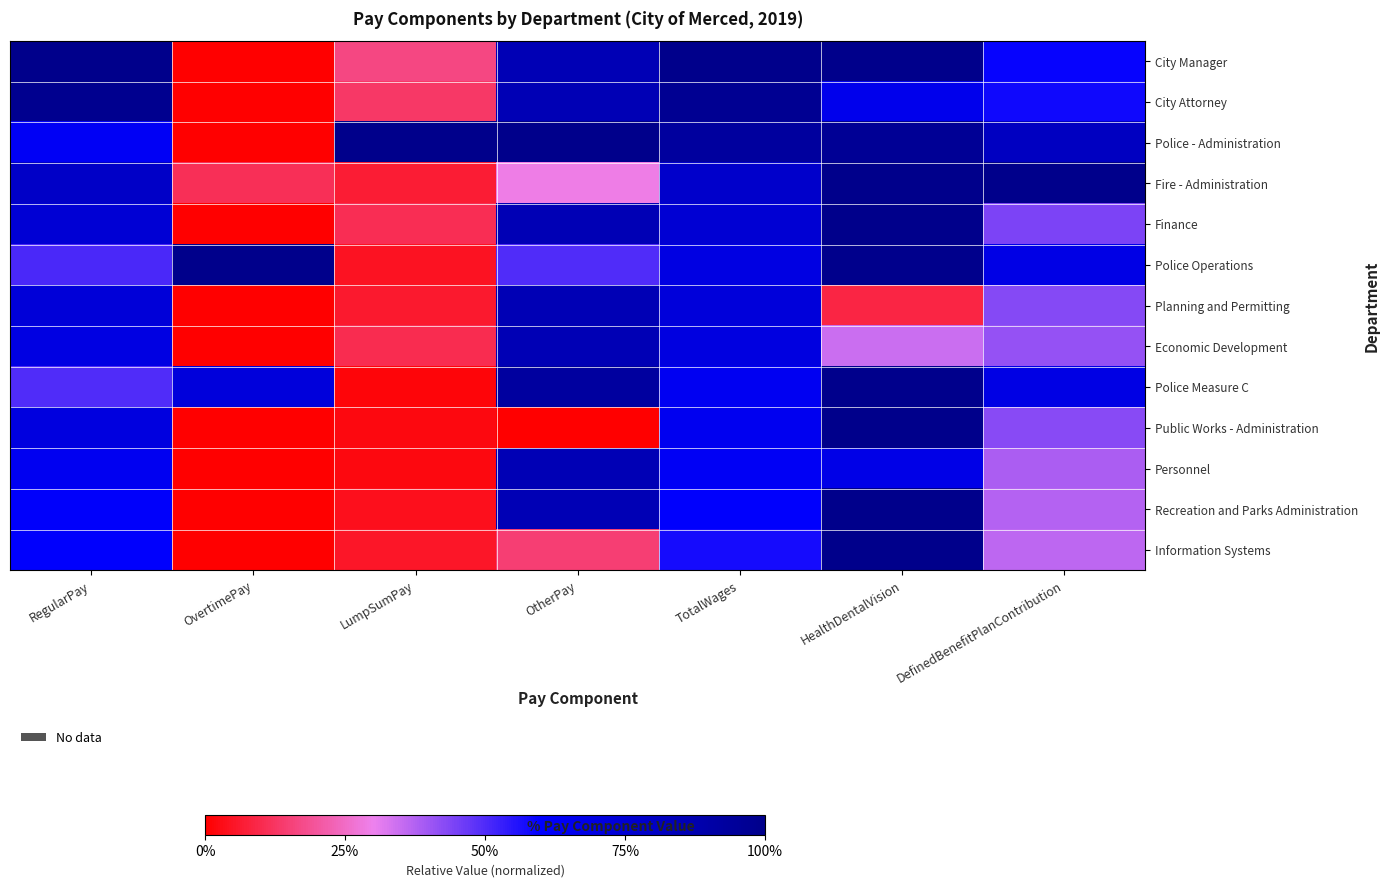

Reading left to right, what are all the values shown in this chart?

City Manager: RegularPay=1.0	OvertimePay=0.0	LumpSumPay=0.2	OtherPay=0.9	TotalWages=1.0	HealthDentalVision=1.0	DefinedBenefitPlanContribution=0.6
City Attorney: RegularPay=1.0	OvertimePay=0.0	LumpSumPay=0.1	OtherPay=0.9	TotalWages=1.0	HealthDentalVision=0.7	DefinedBenefitPlanContribution=0.6
Police - Administration: RegularPay=0.6	OvertimePay=0.0	LumpSumPay=1.0	OtherPay=1.0	TotalWages=0.9	HealthDentalVision=1.0	DefinedBenefitPlanContribution=0.8
Fire - Administration: RegularPay=0.8	OvertimePay=0.1	LumpSumPay=0.1	OtherPay=0.3	TotalWages=0.8	HealthDentalVision=1.0	DefinedBenefitPlanContribution=1.0
Finance: RegularPay=0.7	OvertimePay=0.0	LumpSumPay=0.1	OtherPay=0.9	TotalWages=0.7	HealthDentalVision=1.0	DefinedBenefitPlanContribution=0.4
Police Operations: RegularPay=0.5	OvertimePay=1.0	LumpSumPay=0.0	OtherPay=0.5	TotalWages=0.7	HealthDentalVision=1.0	DefinedBenefitPlanContribution=0.7
Planning and Permitting: RegularPay=0.7	OvertimePay=0.0	LumpSumPay=0.1	OtherPay=0.9	TotalWages=0.7	HealthDentalVision=0.1	DefinedBenefitPlanContribution=0.4
Economic Development: RegularPay=0.7	OvertimePay=0.0	LumpSumPay=0.1	OtherPay=0.9	TotalWages=0.7	HealthDentalVision=0.3	DefinedBenefitPlanContribution=0.4
Police Measure C: RegularPay=0.5	OvertimePay=0.7	LumpSumPay=0.0	OtherPay=0.9	TotalWages=0.6	HealthDentalVision=1.0	DefinedBenefitPlanContribution=0.7
Public Works - Administration: RegularPay=0.7	OvertimePay=0.0	LumpSumPay=0.0	OtherPay=0.0	TotalWages=0.7	HealthDentalVision=1.0	DefinedBenefitPlanContribution=0.4
Personnel: RegularPay=0.6	OvertimePay=0.0	LumpSumPay=0.0	OtherPay=0.9	TotalWages=0.6	HealthDentalVision=0.7	DefinedBenefitPlanContribution=0.4
Recreation and Parks Administration: RegularPay=0.6	OvertimePay=0.0	LumpSumPay=0.0	OtherPay=0.9	TotalWages=0.6	HealthDentalVision=1.0	DefinedBenefitPlanContribution=0.4
Information Systems: RegularPay=0.6	OvertimePay=0.0	LumpSumPay=0.1	OtherPay=0.1	TotalWages=0.6	HealthDentalVision=1.0	DefinedBenefitPlanContribution=0.4